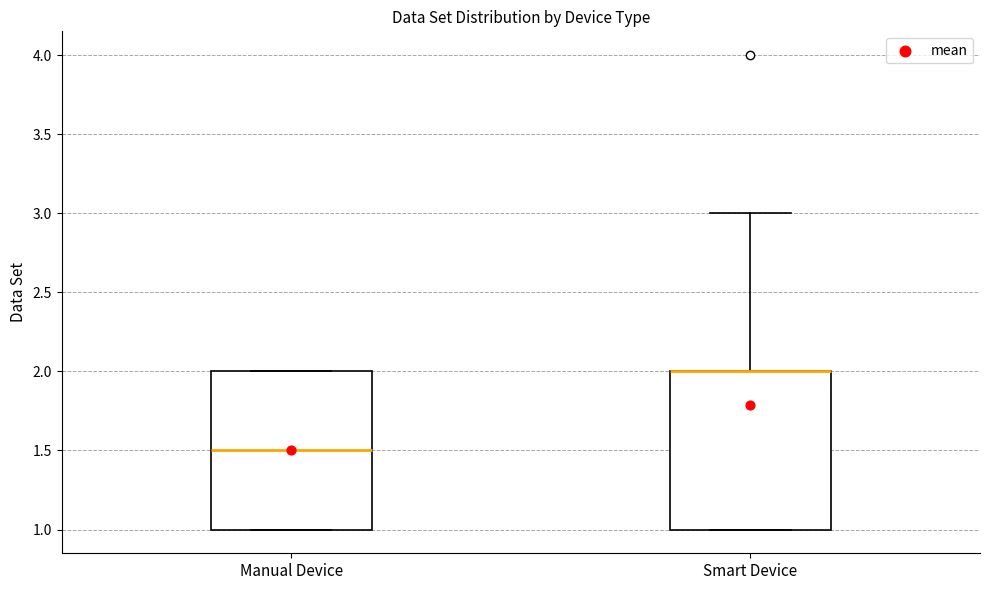

Reading left to right, transcribe this box plot: for each box, give where its median line is, the range the box spans, and where its two whiskers end, as read against the y-axis. The values are not printed on the chart, so give them approximately, as read against the axis.

Manual Device: median 1.5, box 1.0 to 2.0, whiskers 1.0 to 2.0
Smart Device: median 2.0 (drawn on the box's upper edge), box 1.0 to 2.0, whiskers 1.0 to 3.0